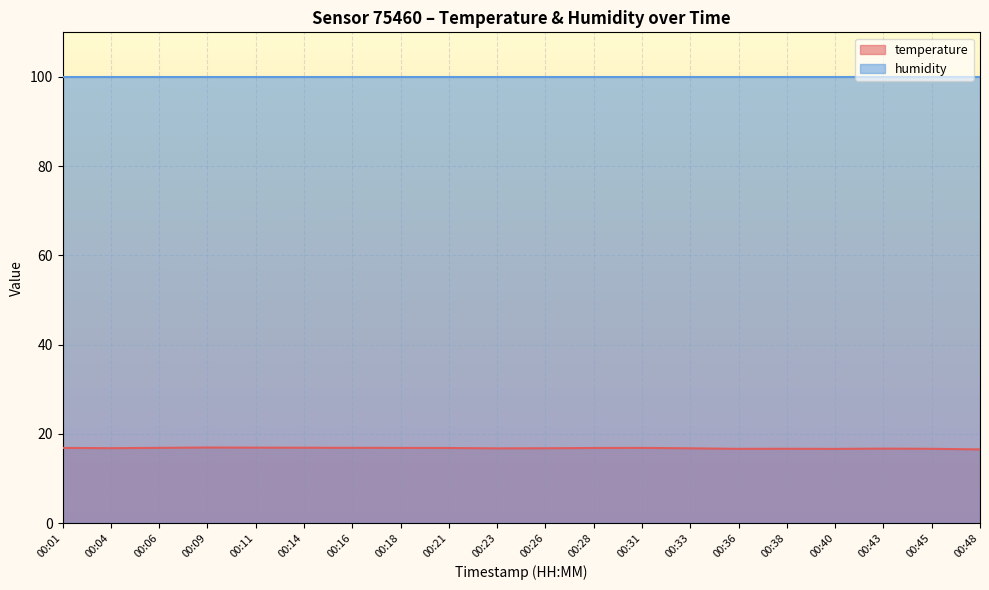

What is the difference between the highest and lowest values at 00:16?

83.1